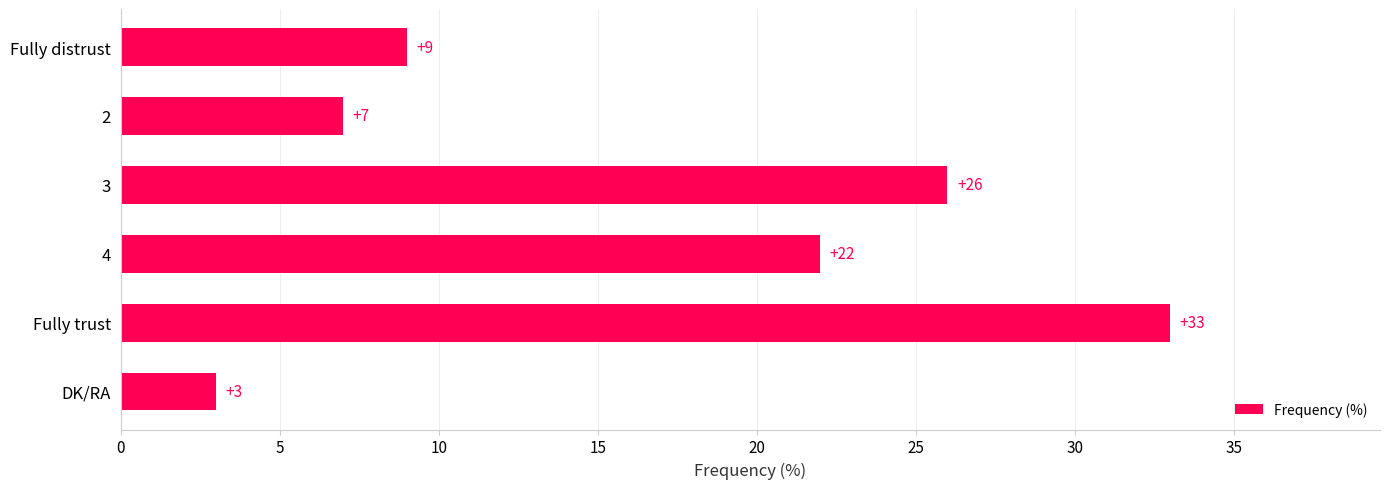

What is the sum of all values?

100